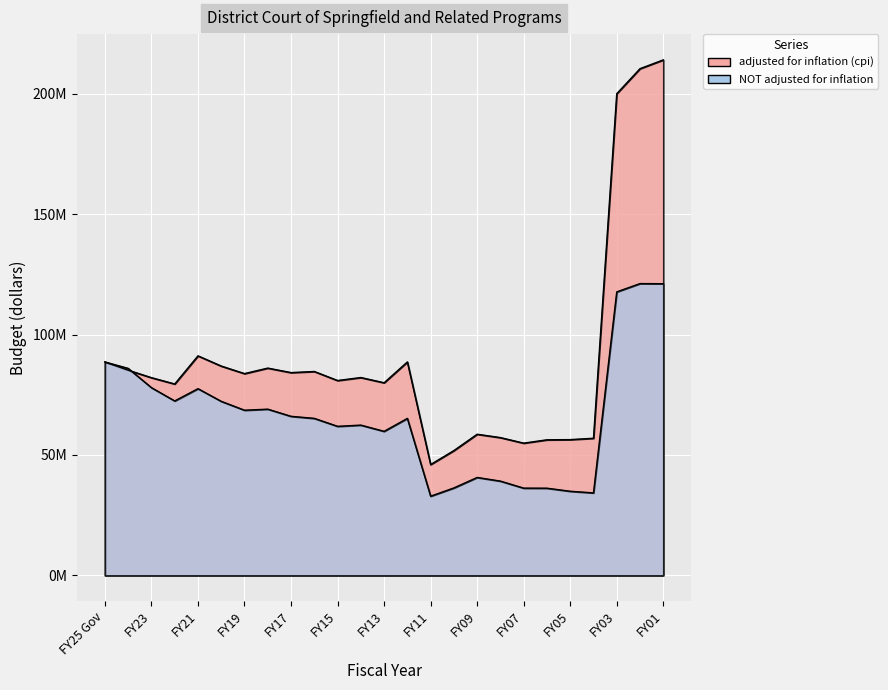

What is the average value of the NOT adjusted for inflation series?

65747062